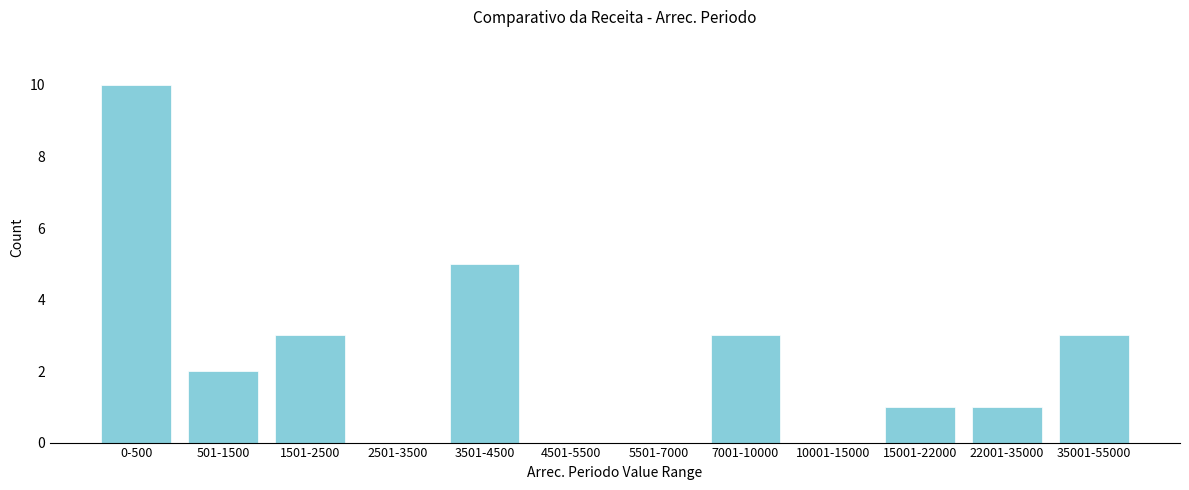

Reading right to left, extract all data points from this chart.

35001-55000=3	22001-35000=1	15001-22000=1	10001-15000=0	7001-10000=3	5501-7000=0	4501-5500=0	3501-4500=5	2501-3500=0	1501-2500=3	501-1500=2	0-500=10